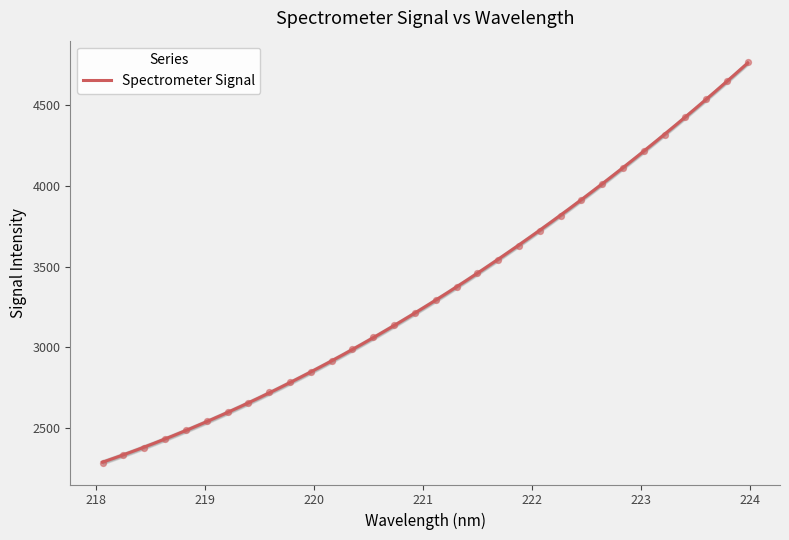

What is the change in value from 221.6902 to 223.0264?

+676.9